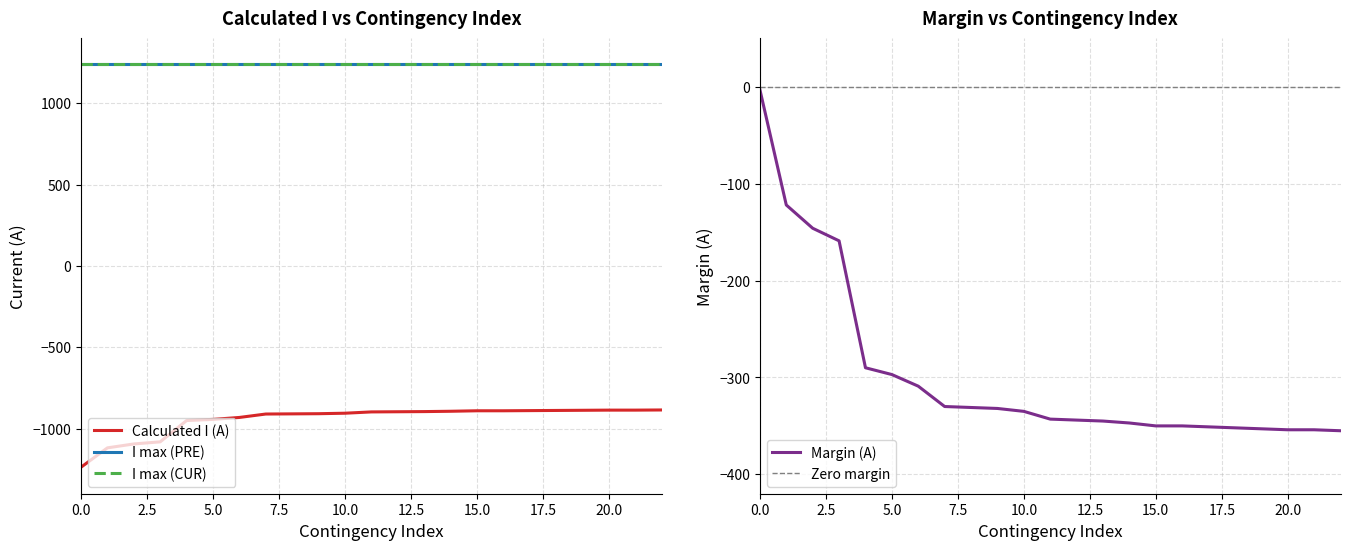

What is the average value of the Calculated I (A) series?

-942